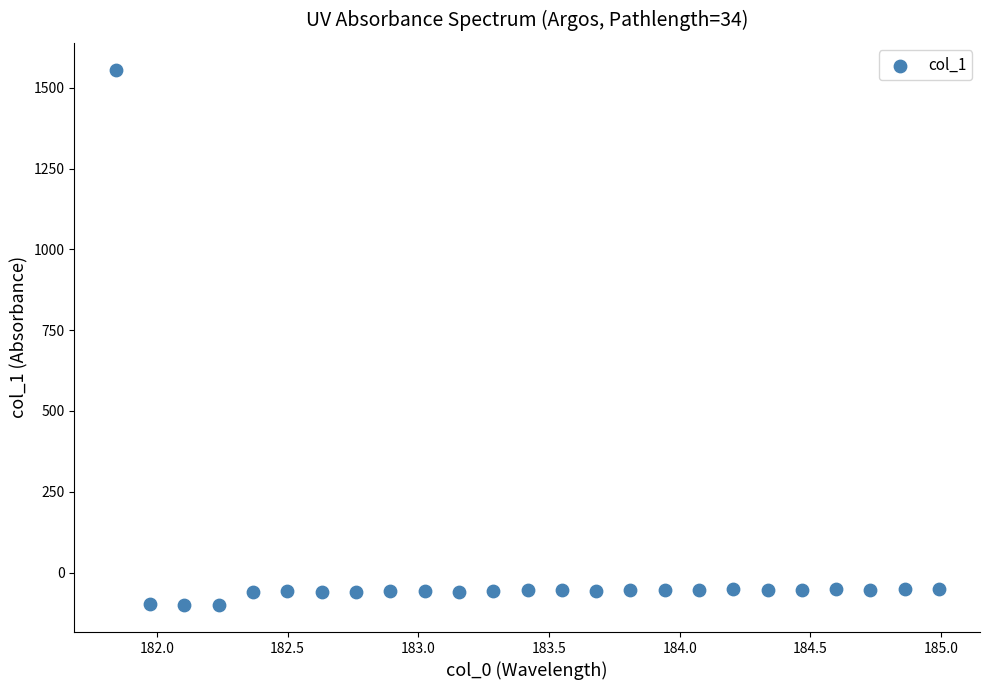

What is the range of X values (max minus min)?

3.1